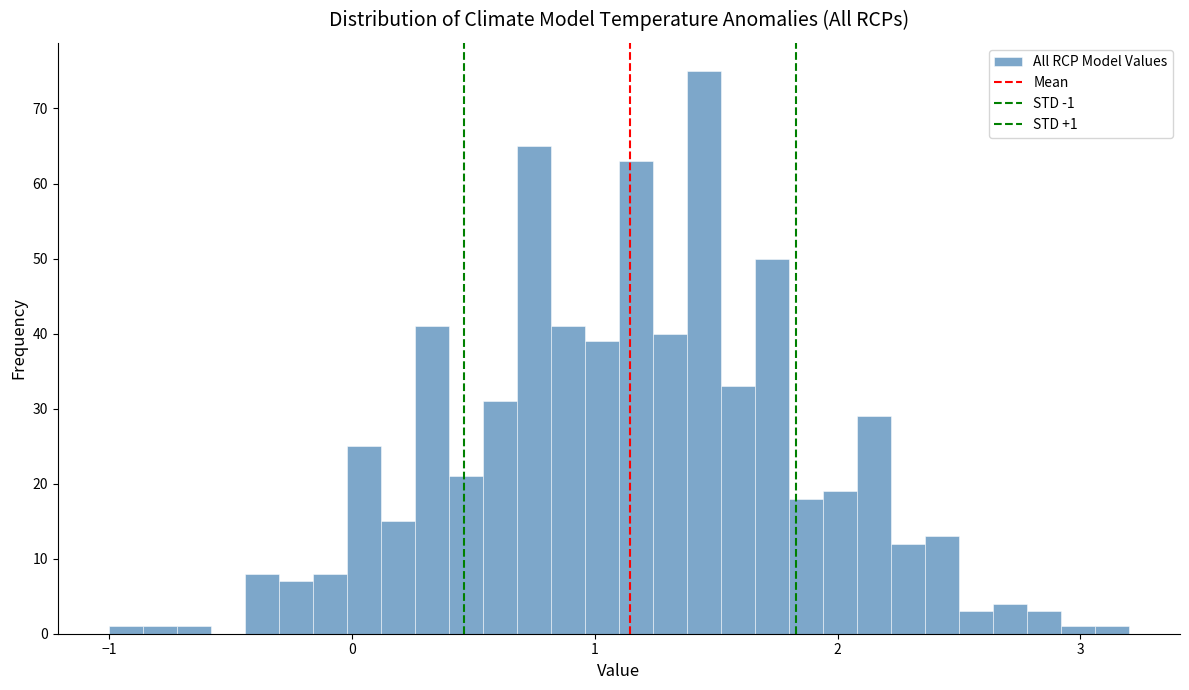

Around what value on the x-axis is the tallest bar? Give the approximate position of its centre, as read against the axis.

1.5